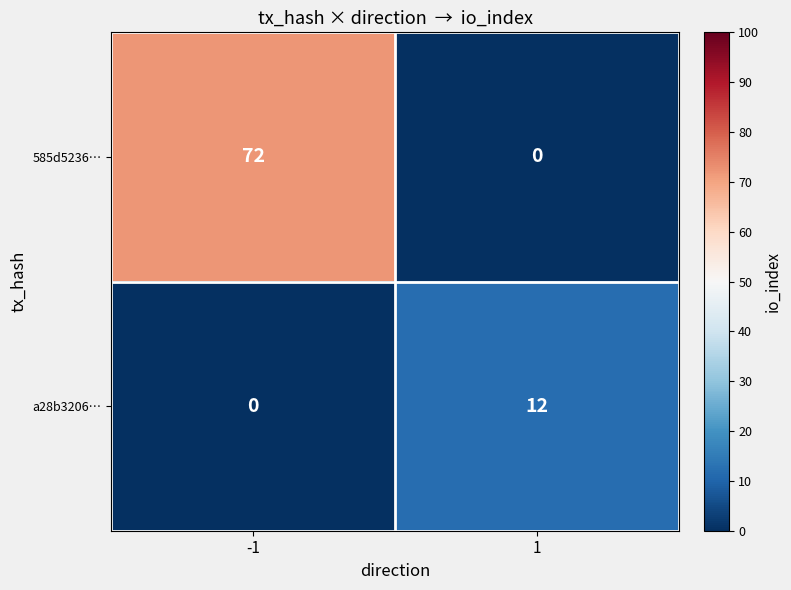

What is the sum of all 585d5236… values?

72